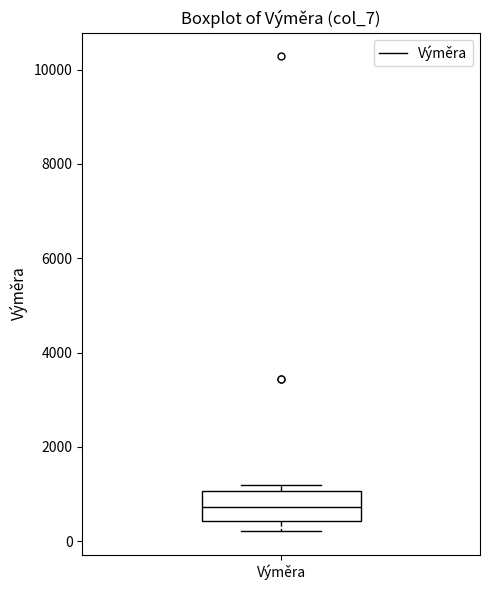

Read this box plot against the y-axis: the position of the median line, the range covered by the box, and the ends of both whiskers. The values are not printed on the chart, so give them approximately, as read against the axis.

median 800, box 400 to 1000, whiskers 200 to 1200